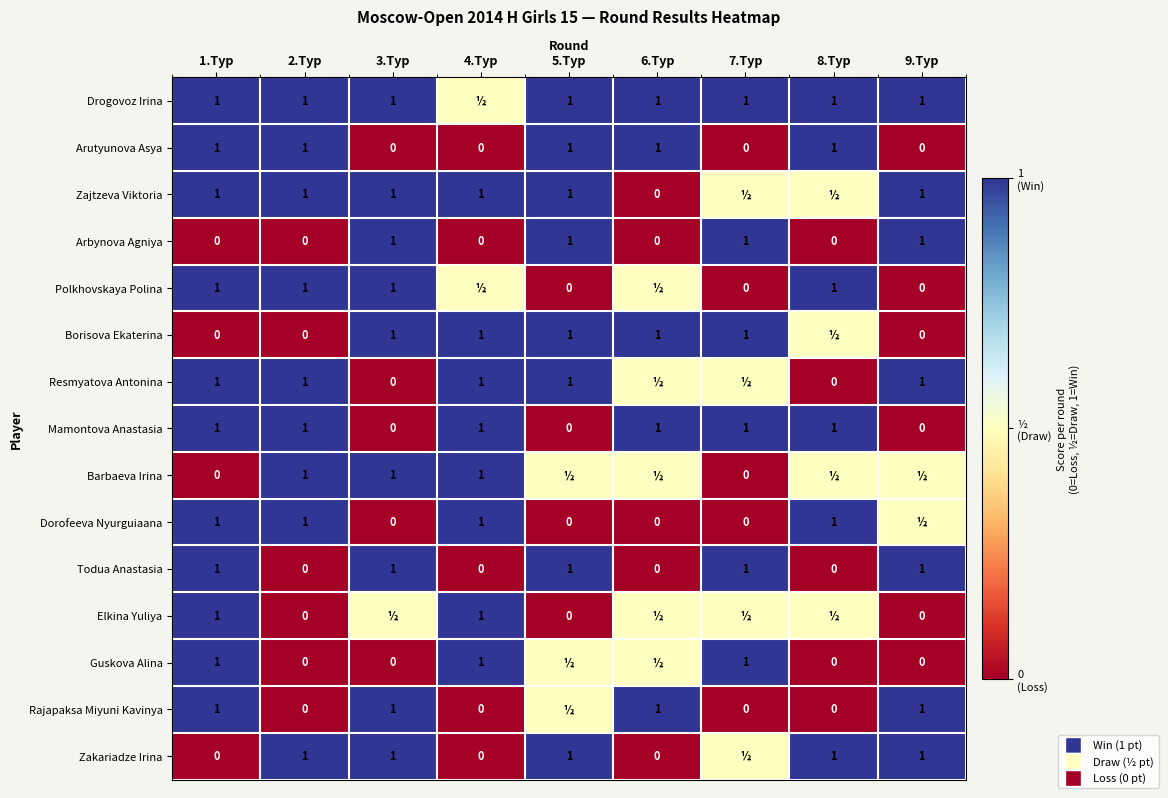

What value does the Arutyunova Asya series have at 1.Тур?

1.0